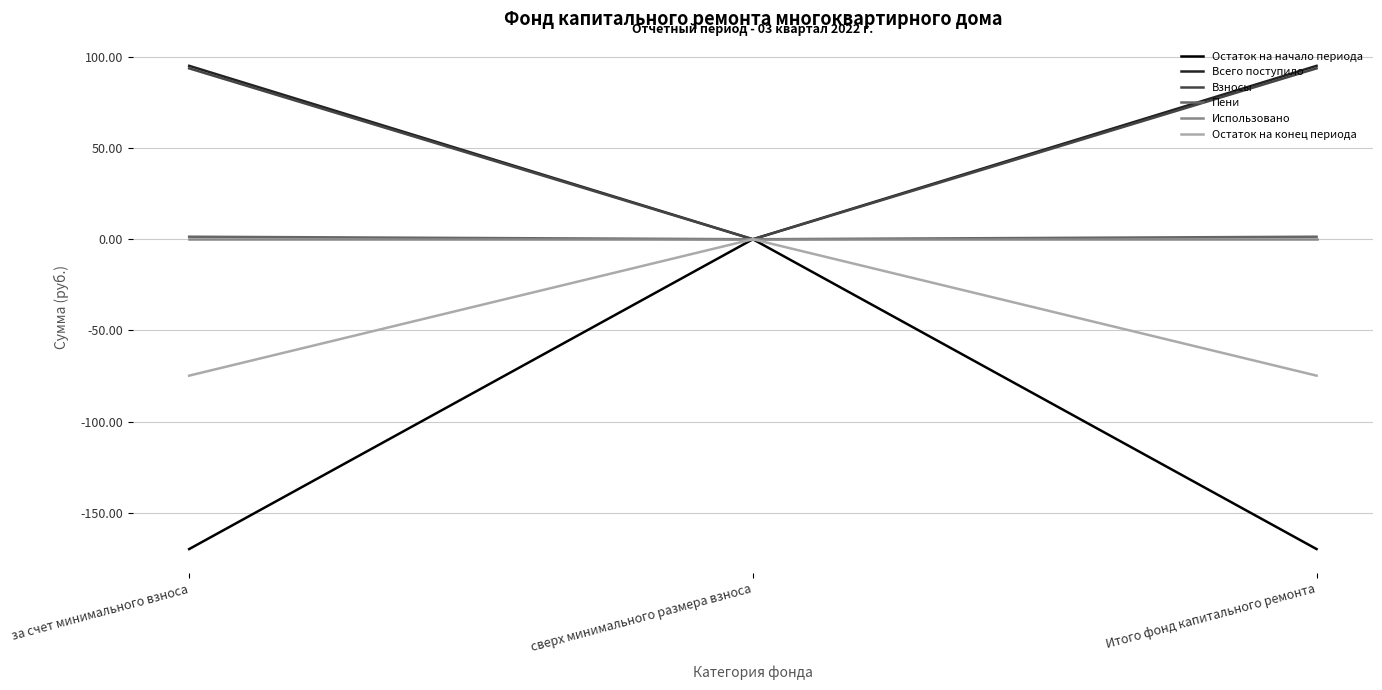

True or false: Взносы has a value of 34.7 at сверх минимального размера взноса.

False